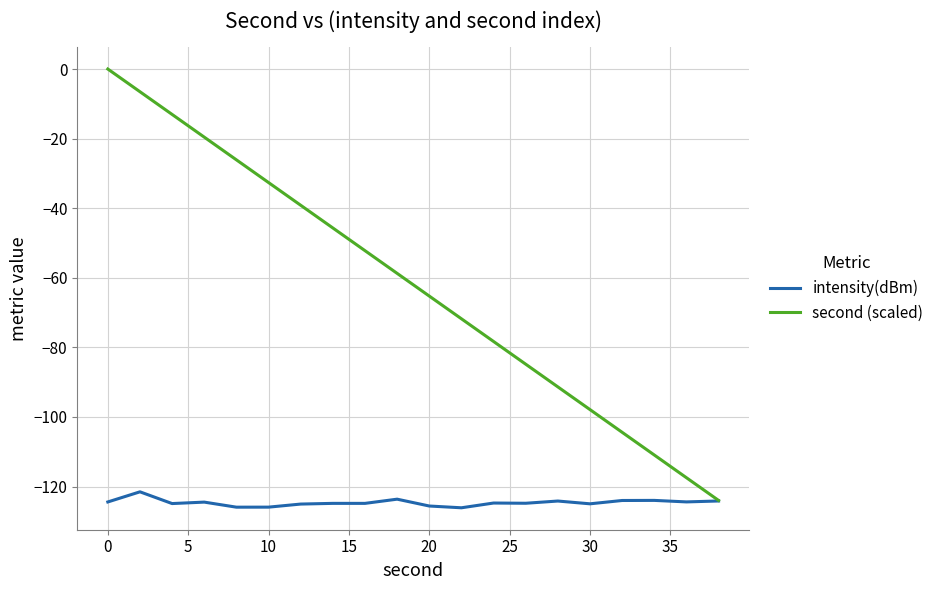

Does the chart display data point markers on the line(s)?

No